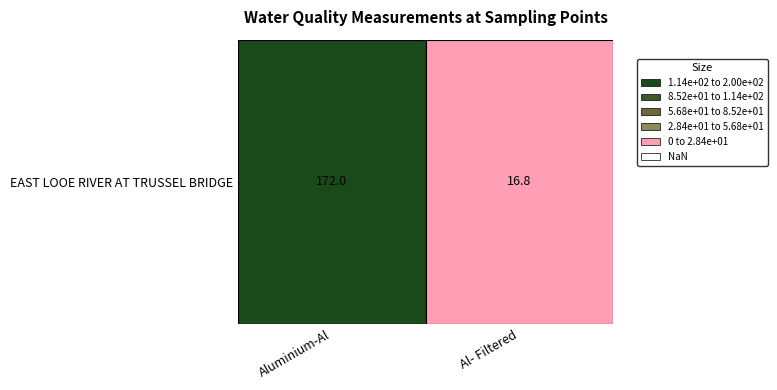

The chart shows a value of 16.8 at 1. True or false?

True